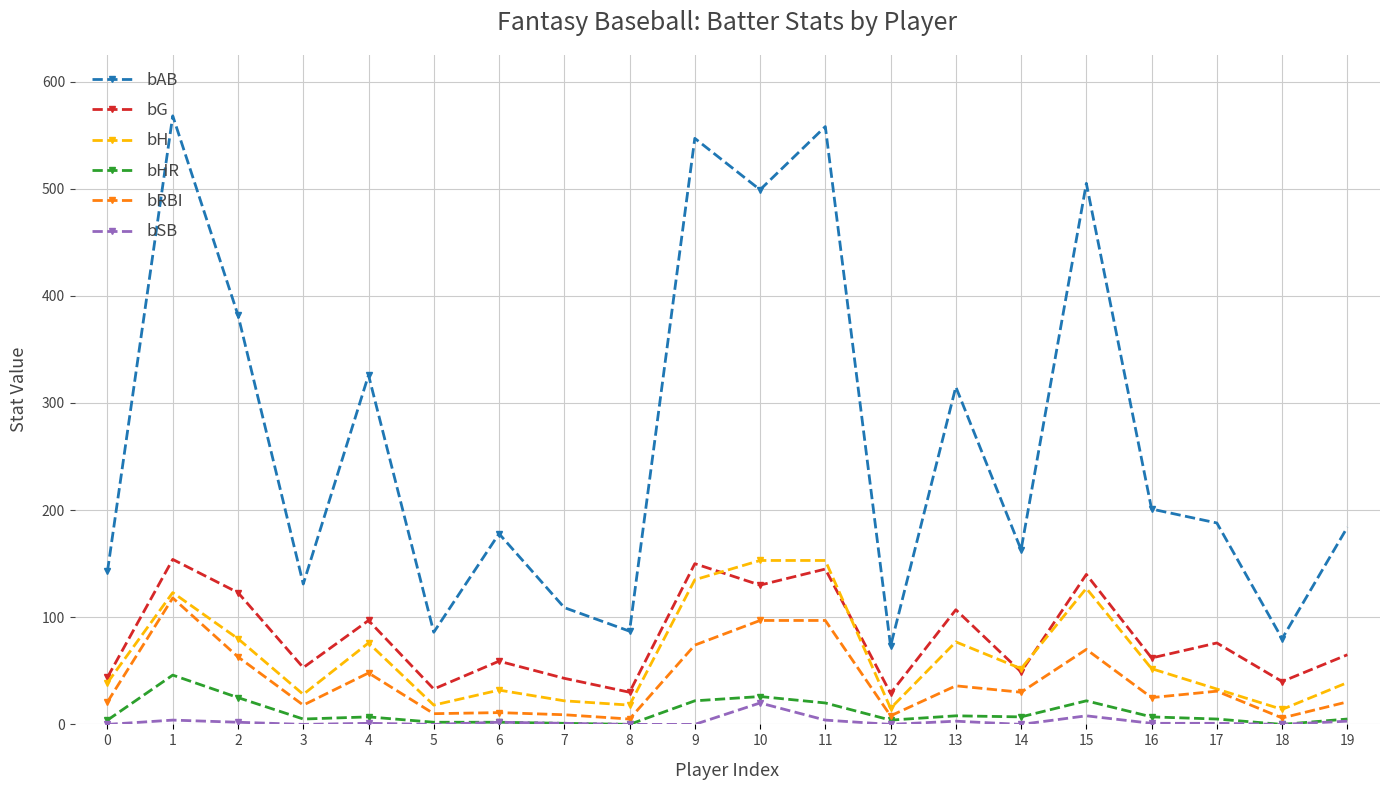

What is the value of the bHR point at the 10th from the left?

22